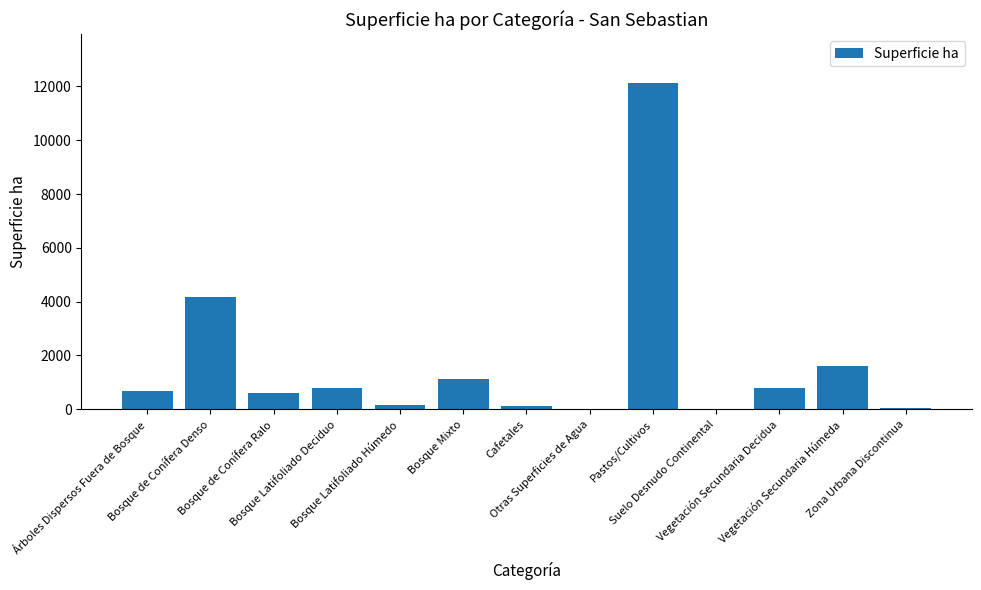

True or false: the data shows 608.0 at Bosque de Conífera Ralo.

True